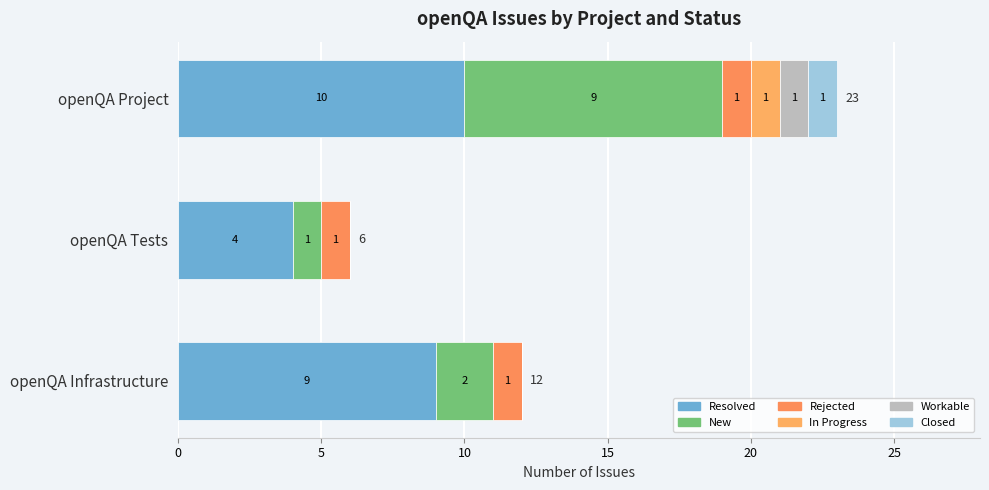

How many series are shown in this chart?

6